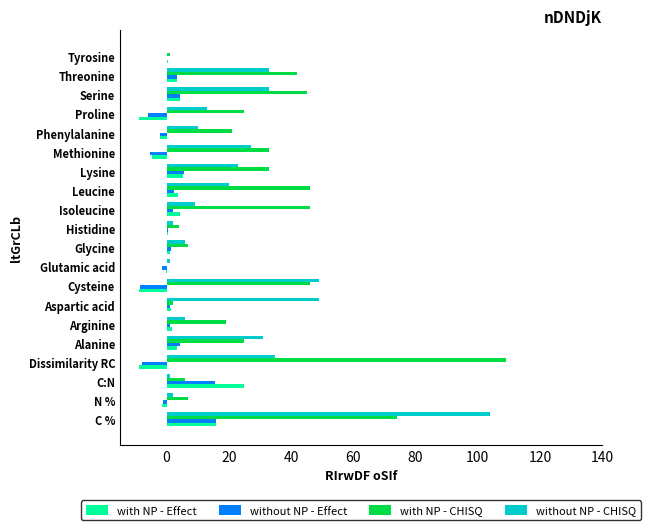

Is it true that without NP - CHISQ equals 18.0 at Alanine?

False